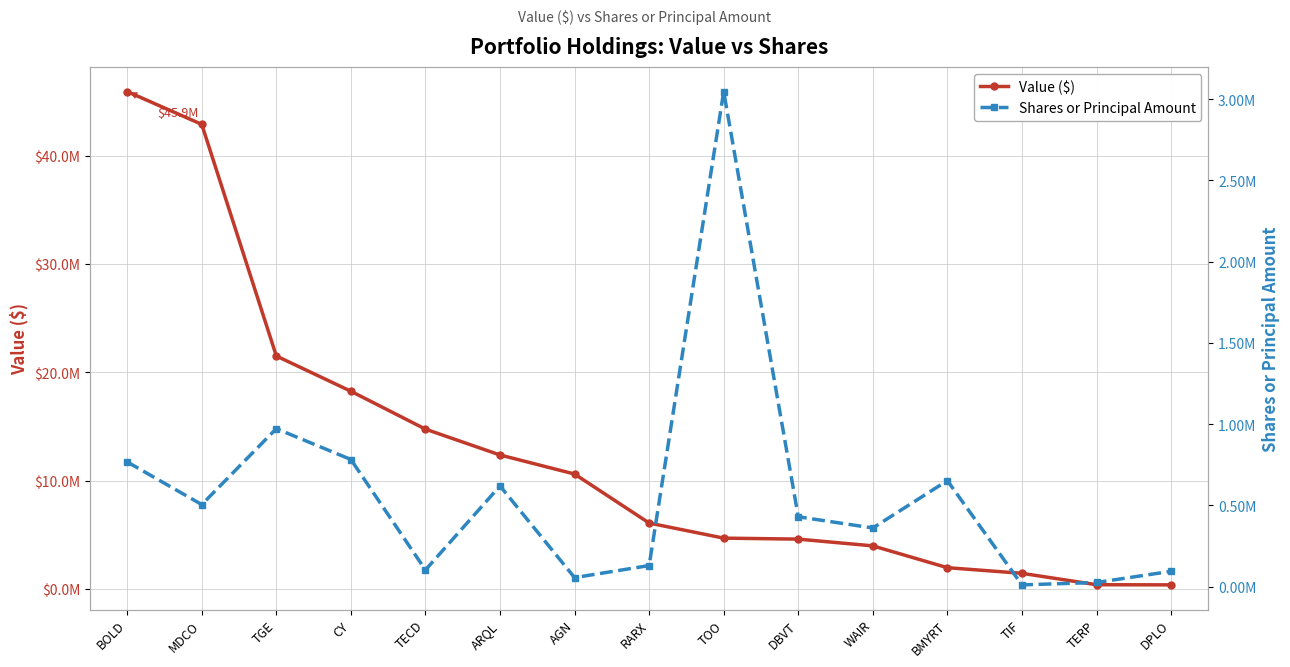

True or false: Value ($) has more than 2 points higher than both neighbors.

False